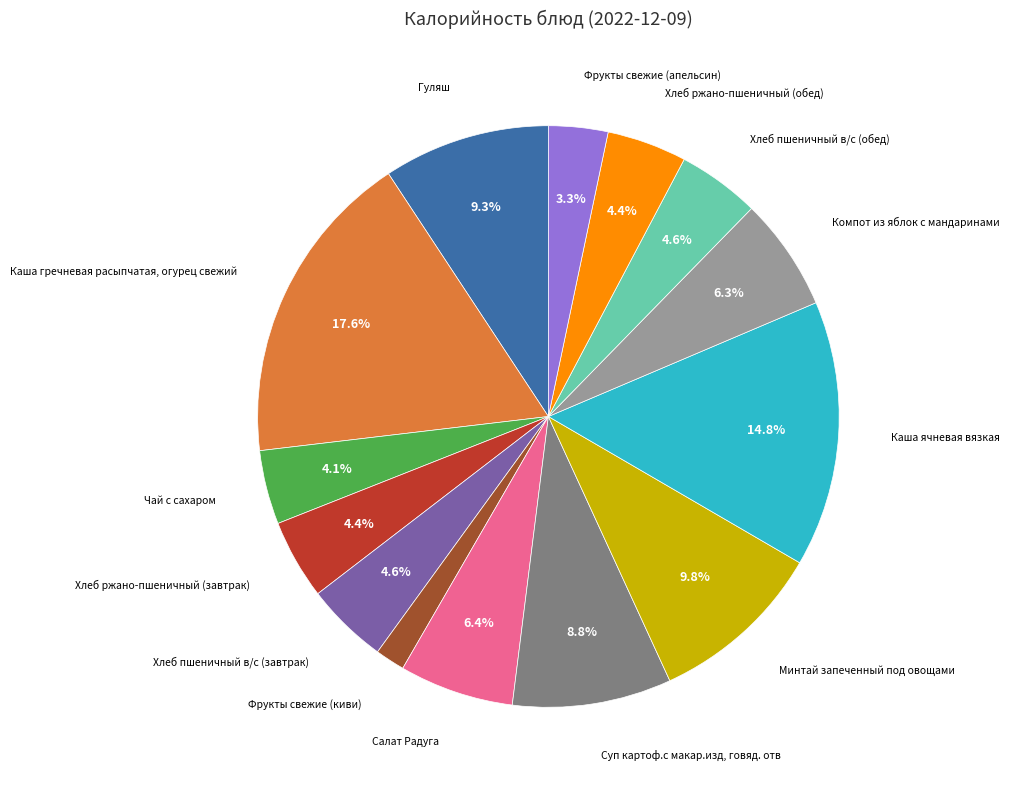

How many slices are in this pie chart?

14